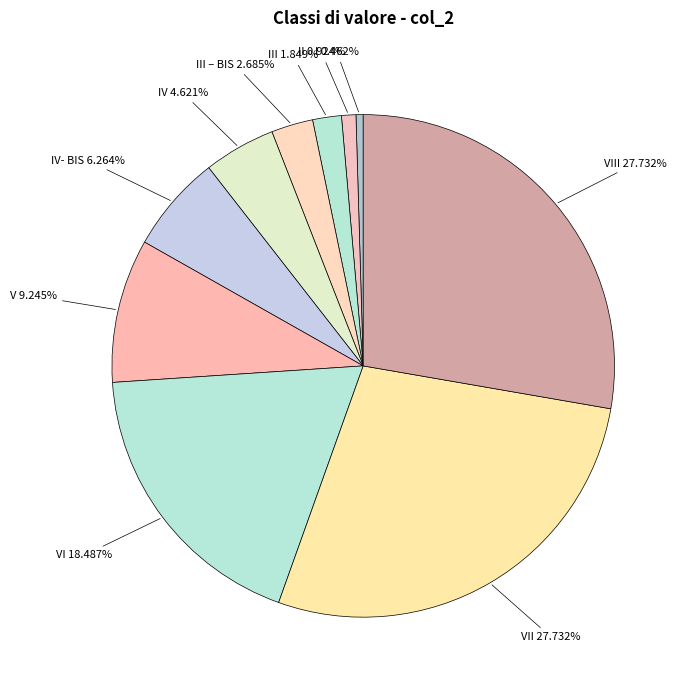

To the nearest percent, what is the combined percentage of III and IV- BIS?

8%